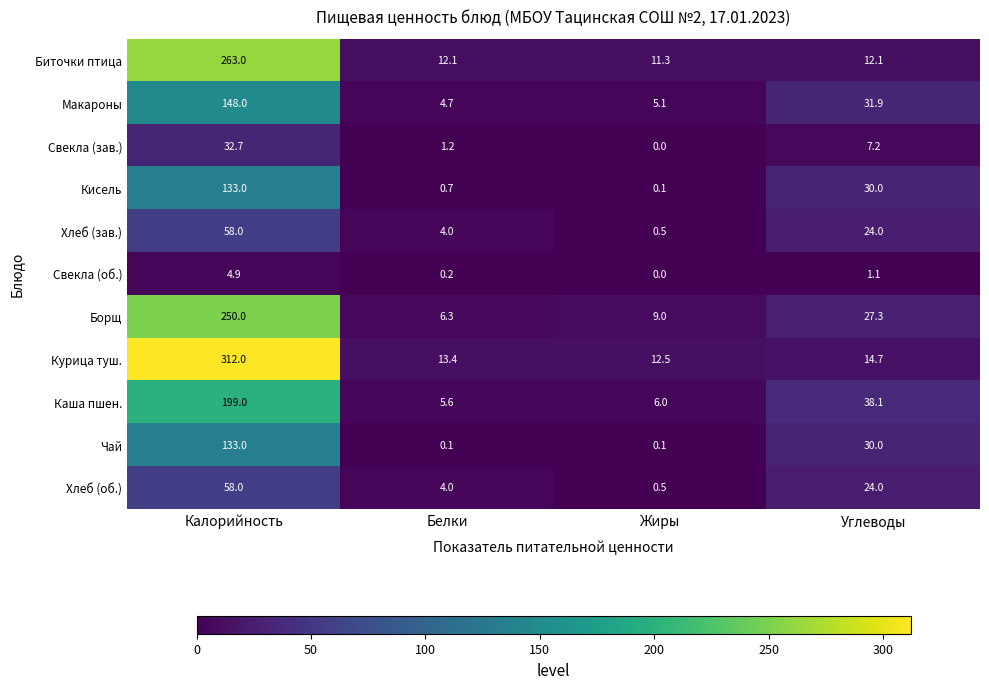

Which series has the largest total across all categories?

Курица туш.